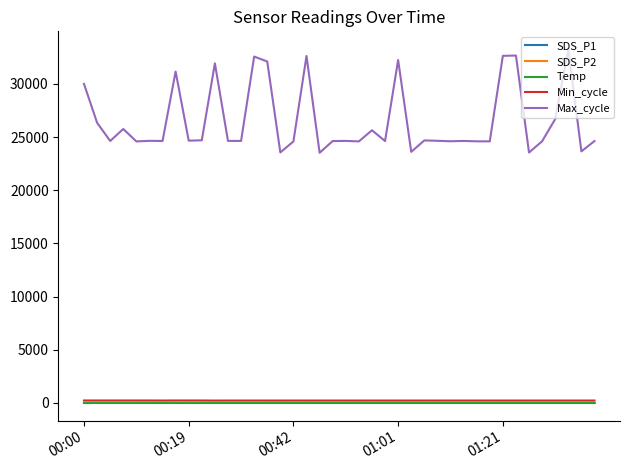

Which series has the largest range (max minus min)?

Max_cycle